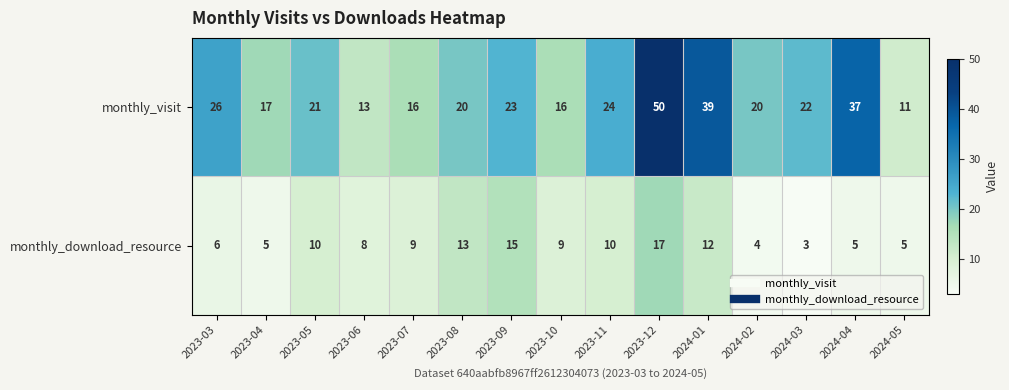

Reading right to left, what are all the values shown in this chart?

monthly_visit: 11	37	22	20	39	50	24	16	23	20	16	13	21	17	26
monthly_download_resource: 5	5	3	4	12	17	10	9	15	13	9	8	10	5	6